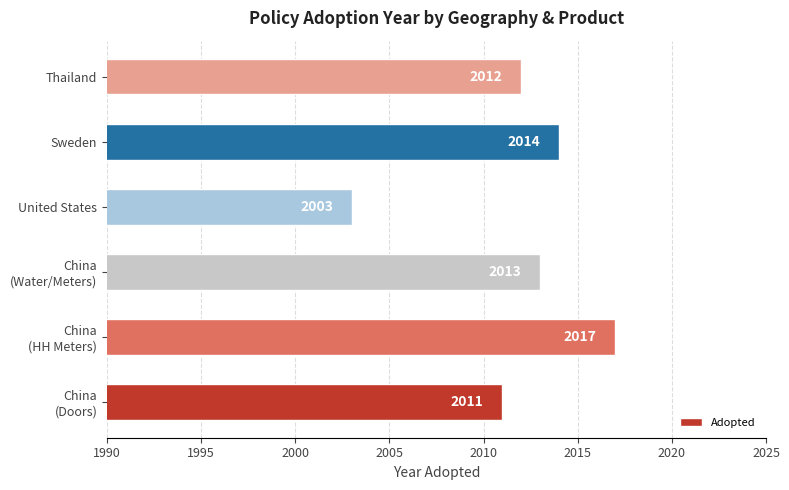

How many data points does each series have?

6